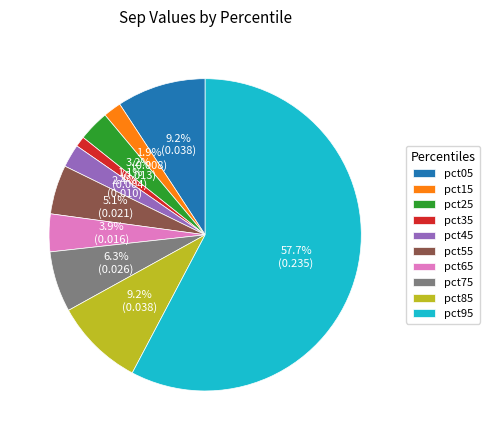

Between pct05 and pct55, which is larger?

pct05